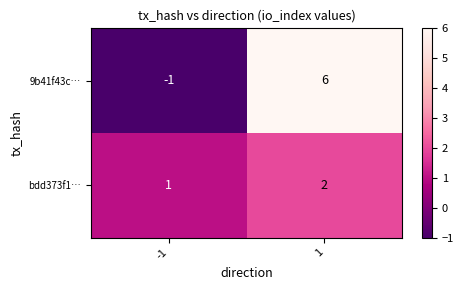

Reading left to right, transcribe all the data shown in this chart.

9b41f43c…: -1=-1	1=6
bdd373f1…: -1=1	1=2